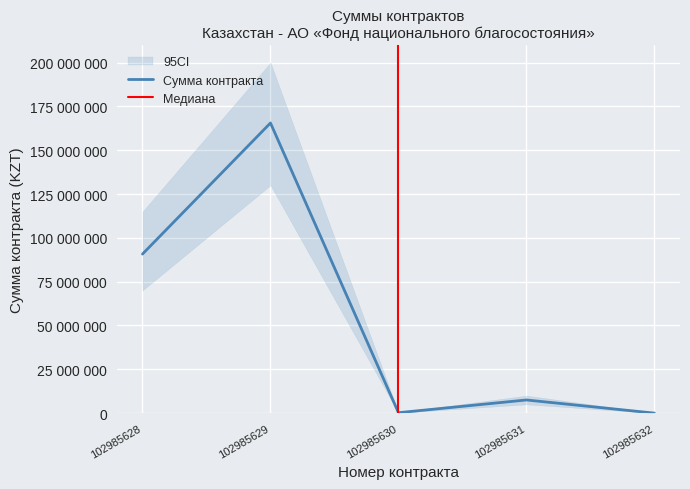

At which category does the chart reach its minimum across all series?

102985632